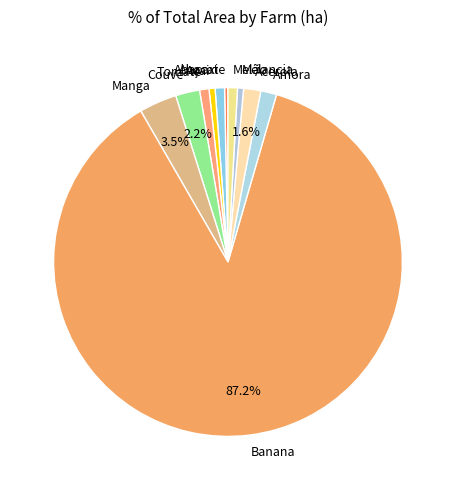

Is the sum of Açai and Melão greater than half?

No